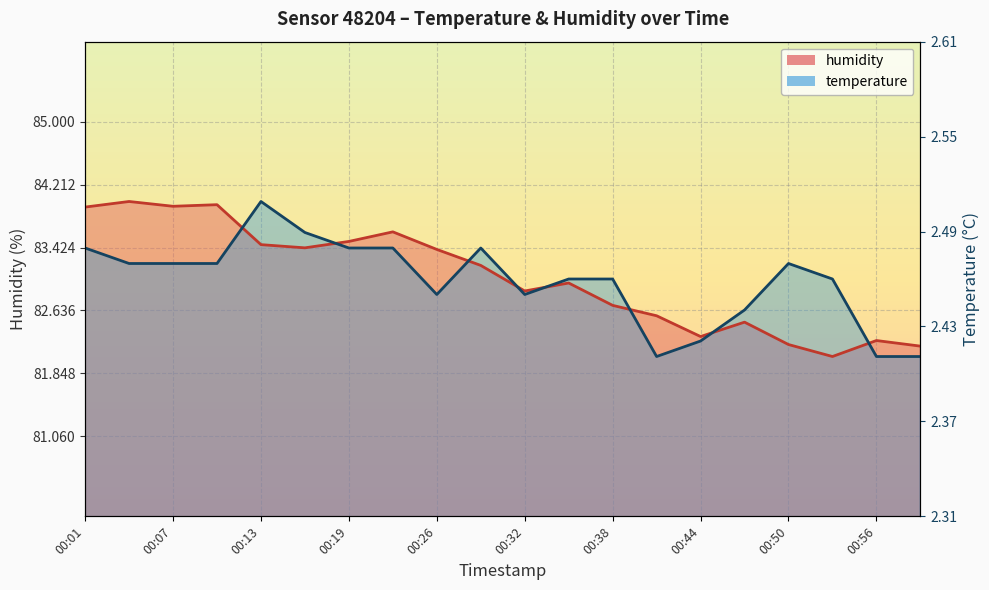

At which category does temperature reach its first local peak?

00:13